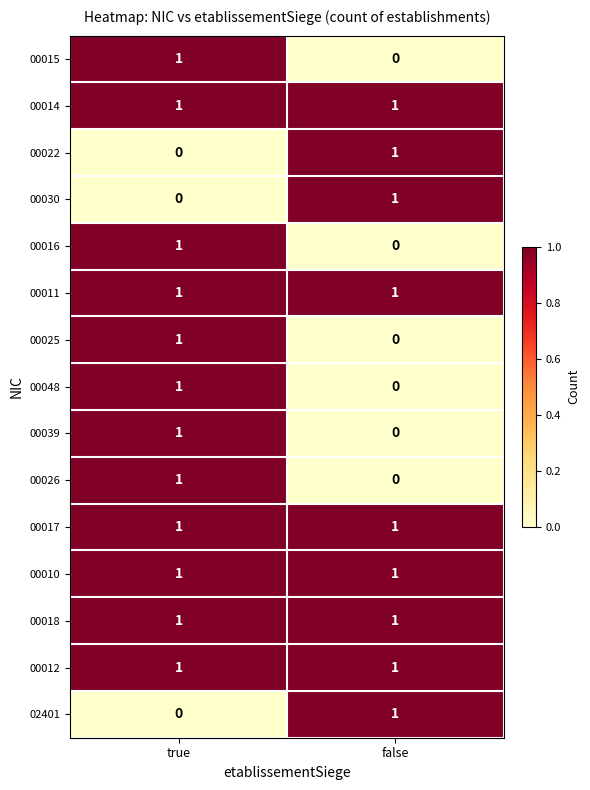

What is the total value across all series at false?

9